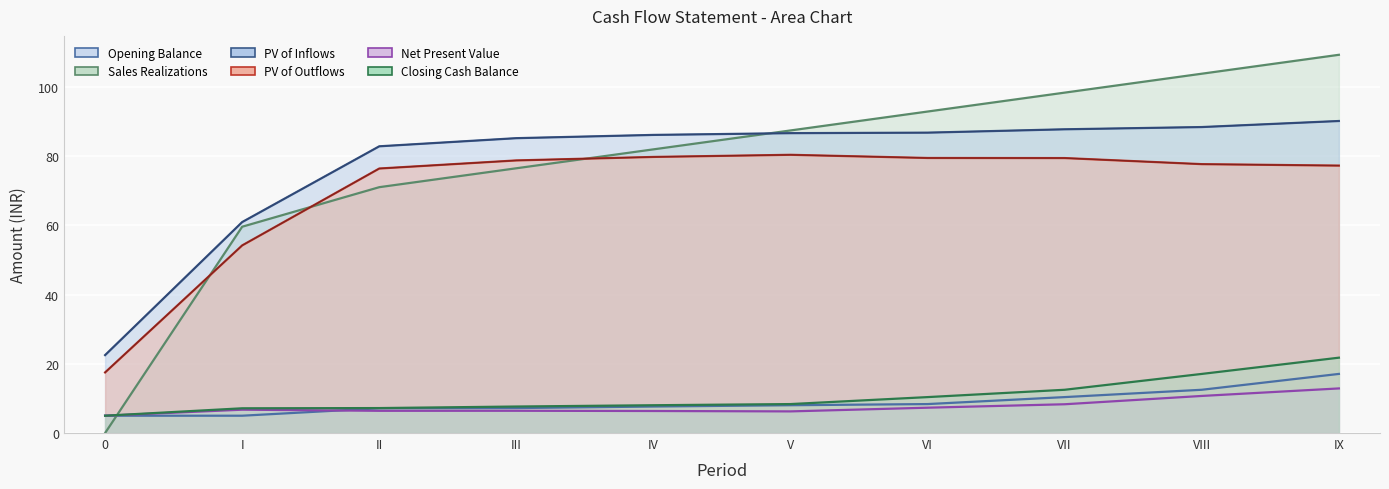

At which category does the chart reach its peak across all series?

IX